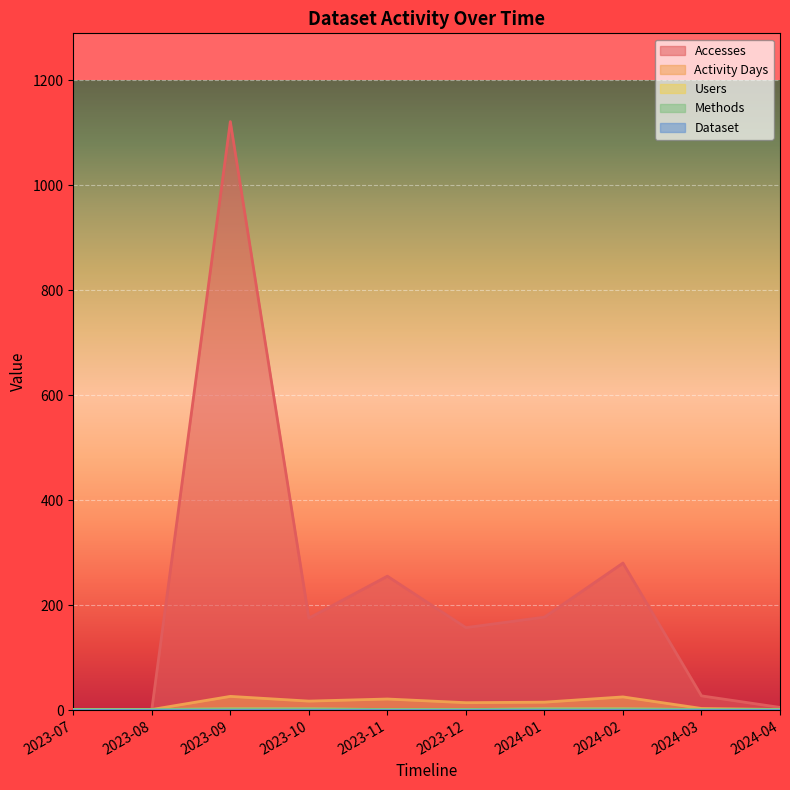

Which series has the widest spread of values?

Accesses